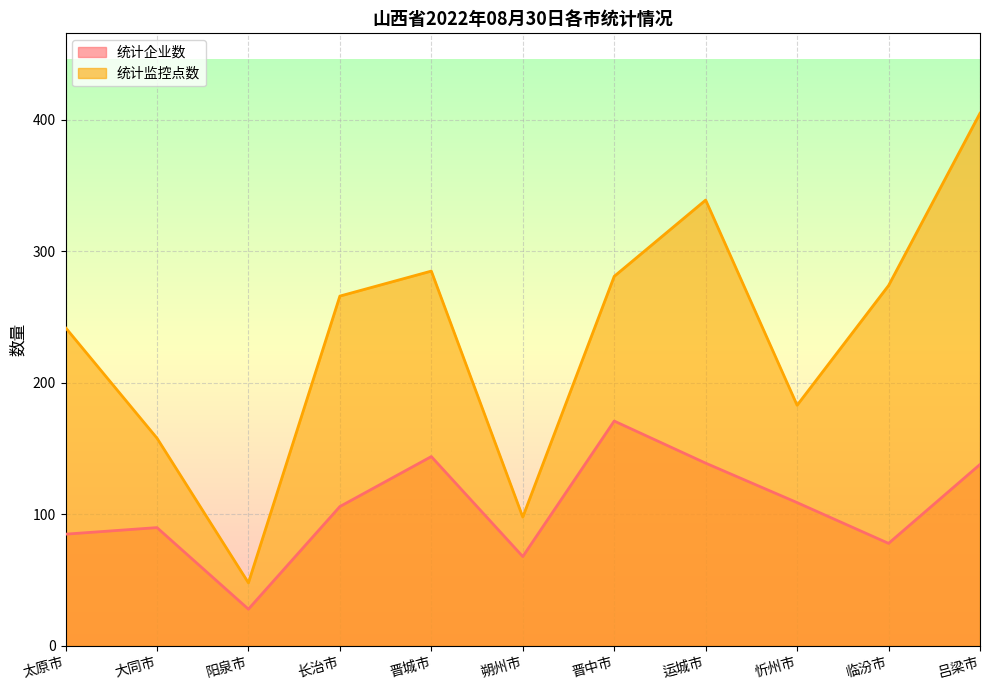

Rank the categories by 统计监控点数 value from highest to lowest.

吕梁市, 运城市, 晋城市, 晋中市, 临汾市, 长治市, 太原市, 忻州市, 大同市, 朔州市, 阳泉市